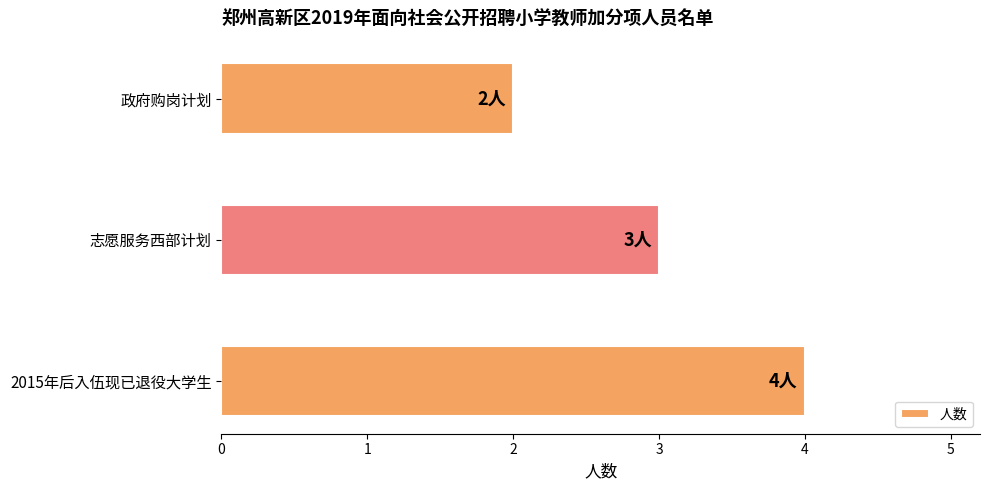

List the labels in order of value, smallest first.

政府购岗计划, 志愿服务西部计划, 2015年后入伍现已退役大学生